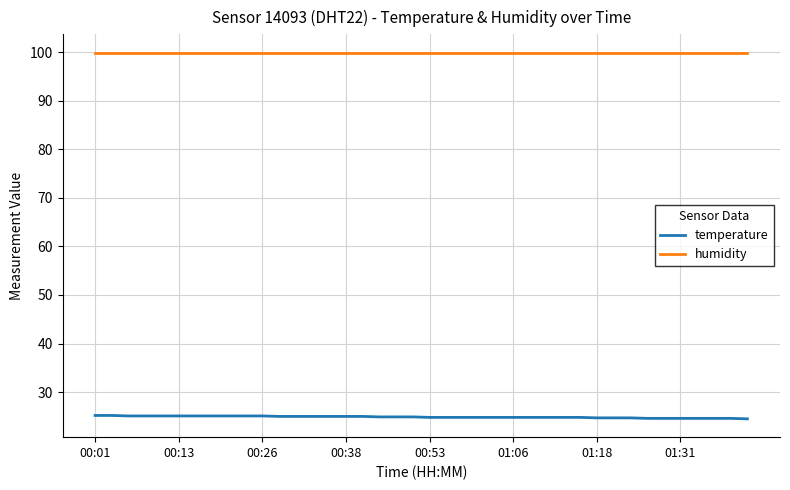

What is the lowest value of the humidity series?

99.9